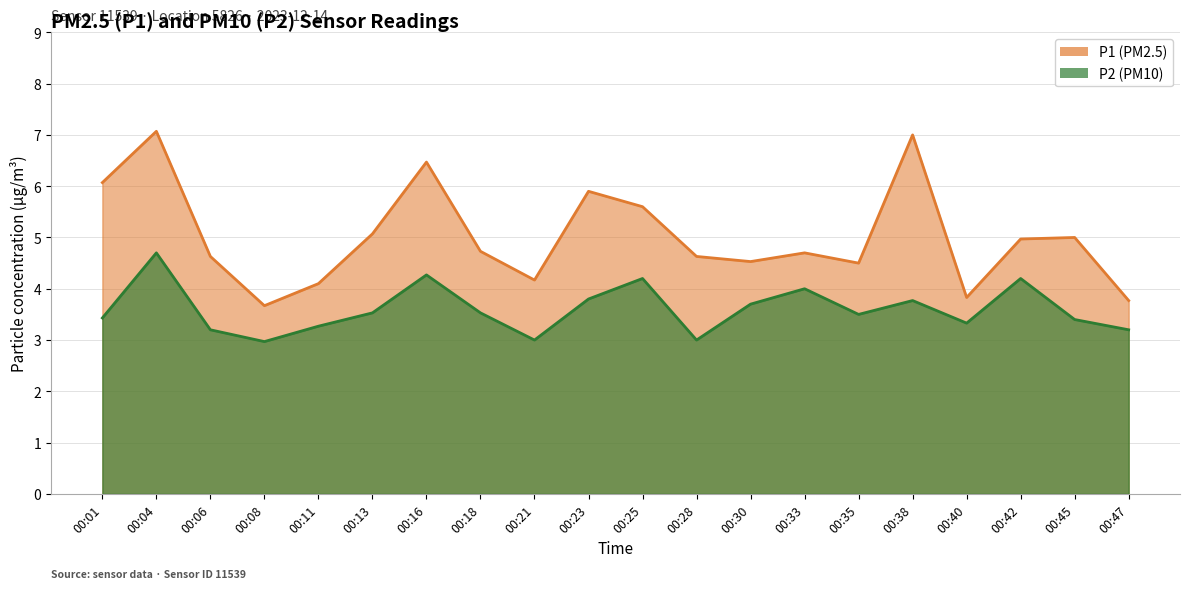

What is the difference between the second highest and minimum values in the P1 series?

3.3